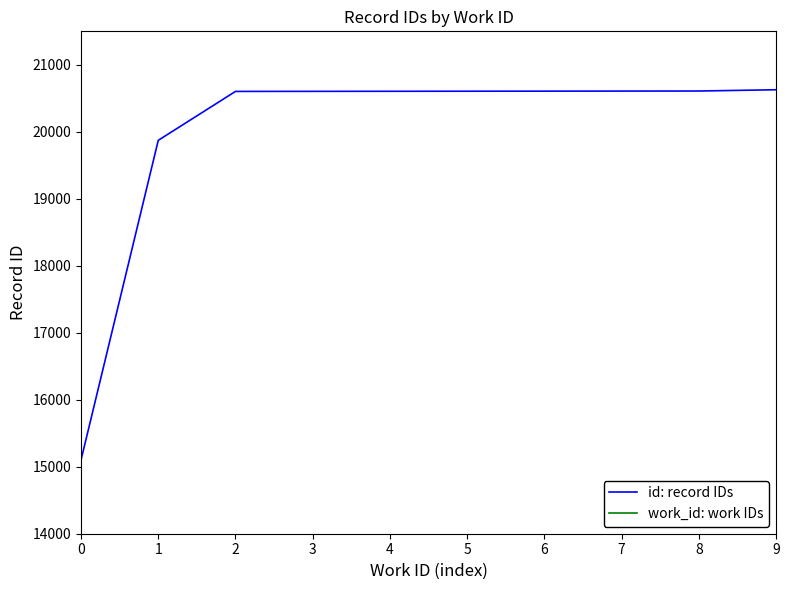

True or false: work_id: work IDs and id: record IDs cross at least once.

False